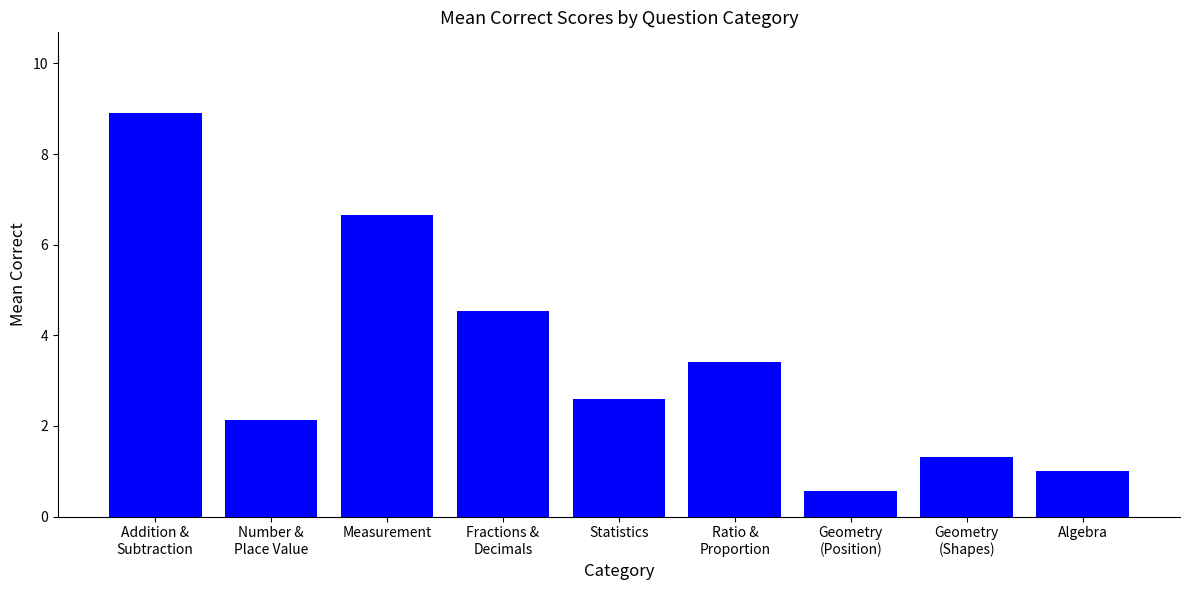

What is the sum of all values?

31.1